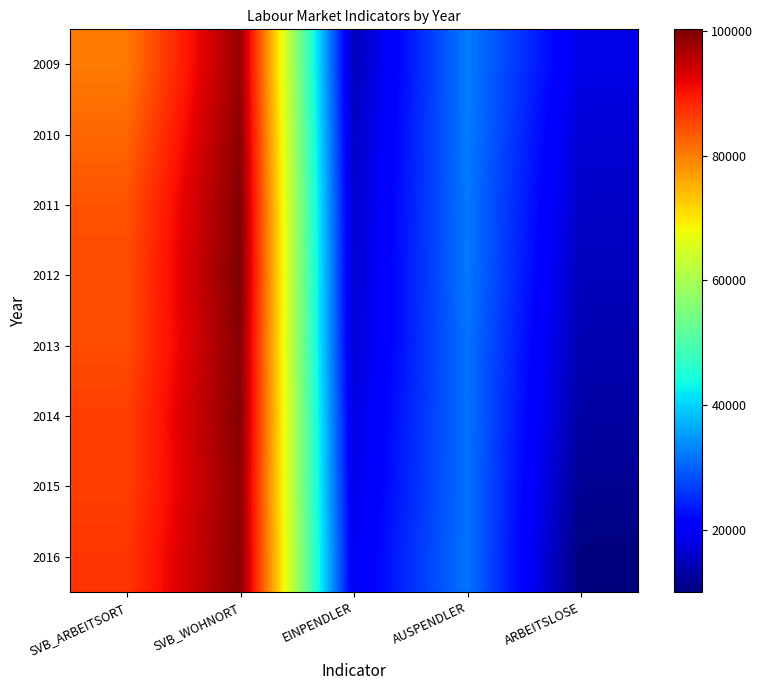

Count the number of data series in this chart.

8